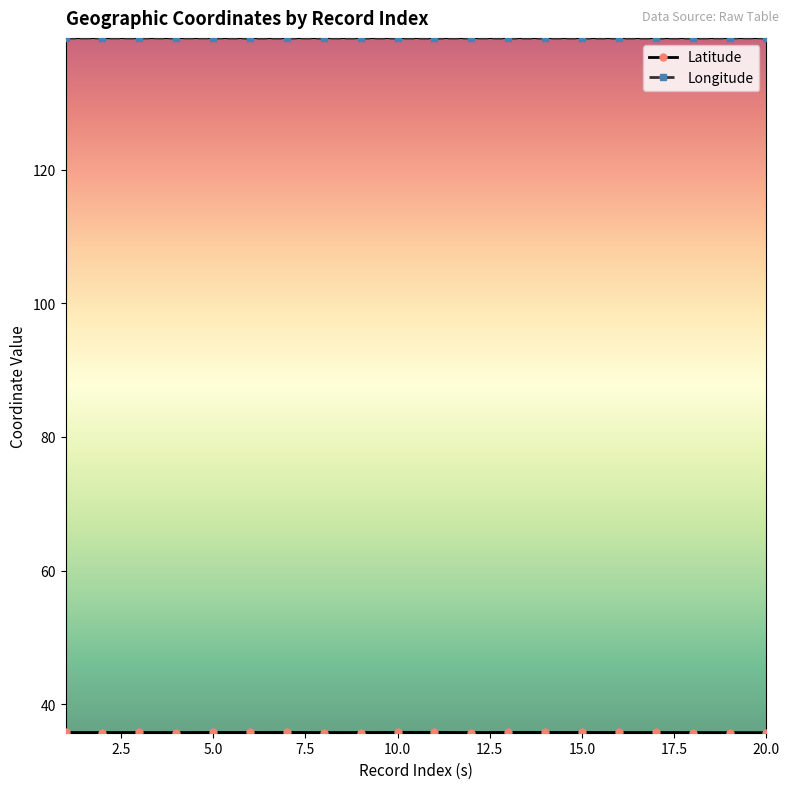

What is the maximum value shown in the chart?

139.7